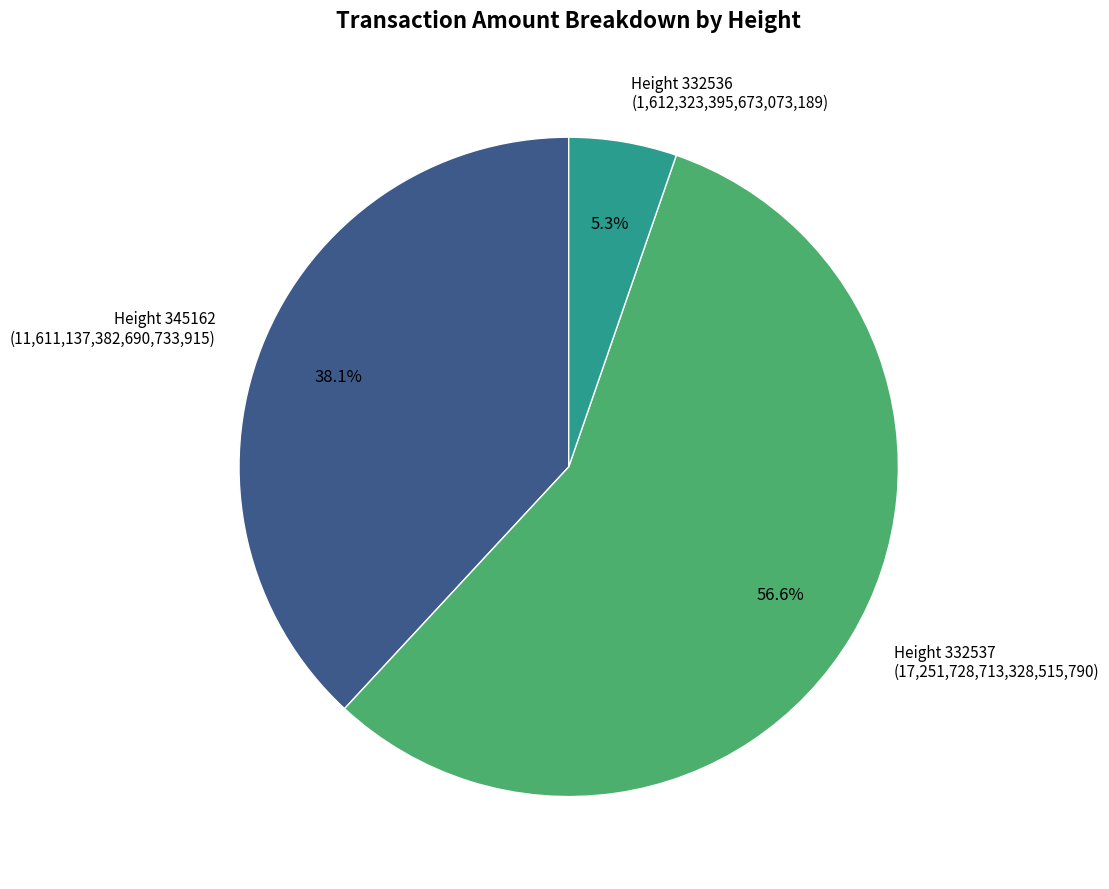

Which category has the biggest portion of the pie?

Height 332537 (17,251,728,713,328,515,790)